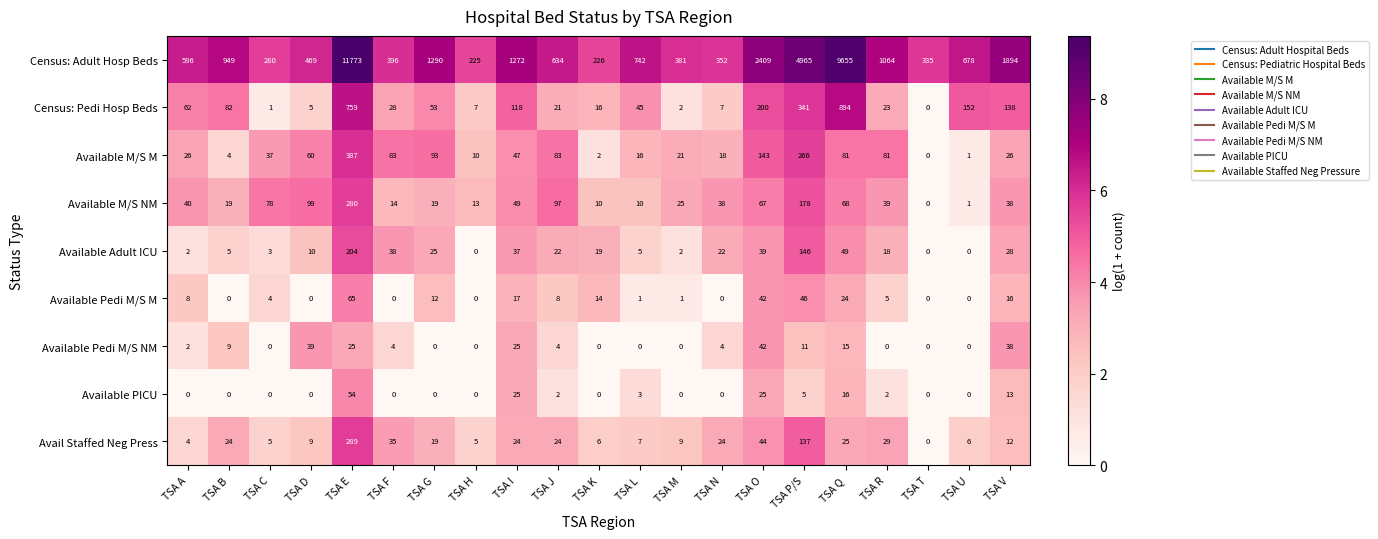

How many data points does each series have?

21